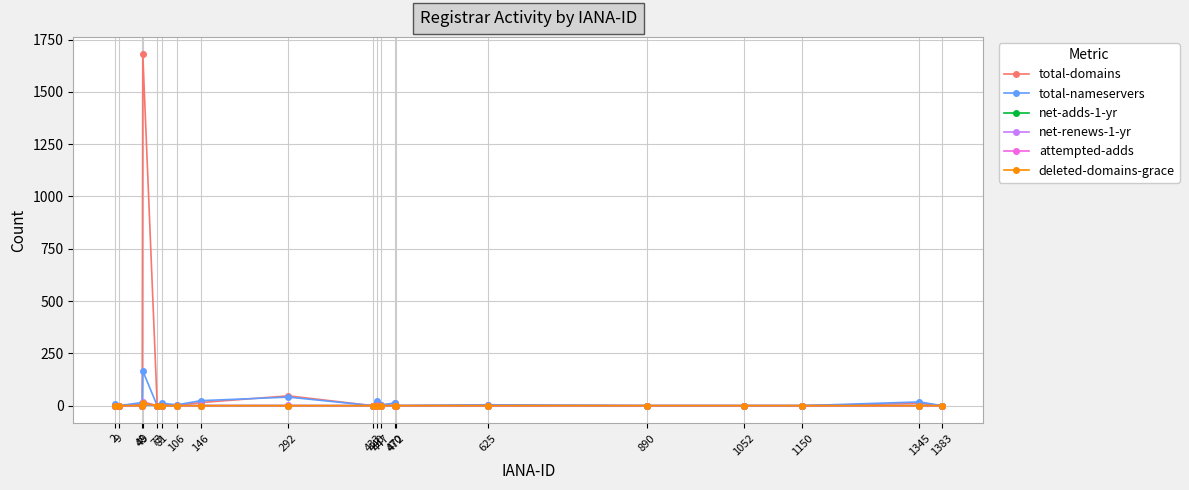

Which series has the widest spread of values?

total-domains